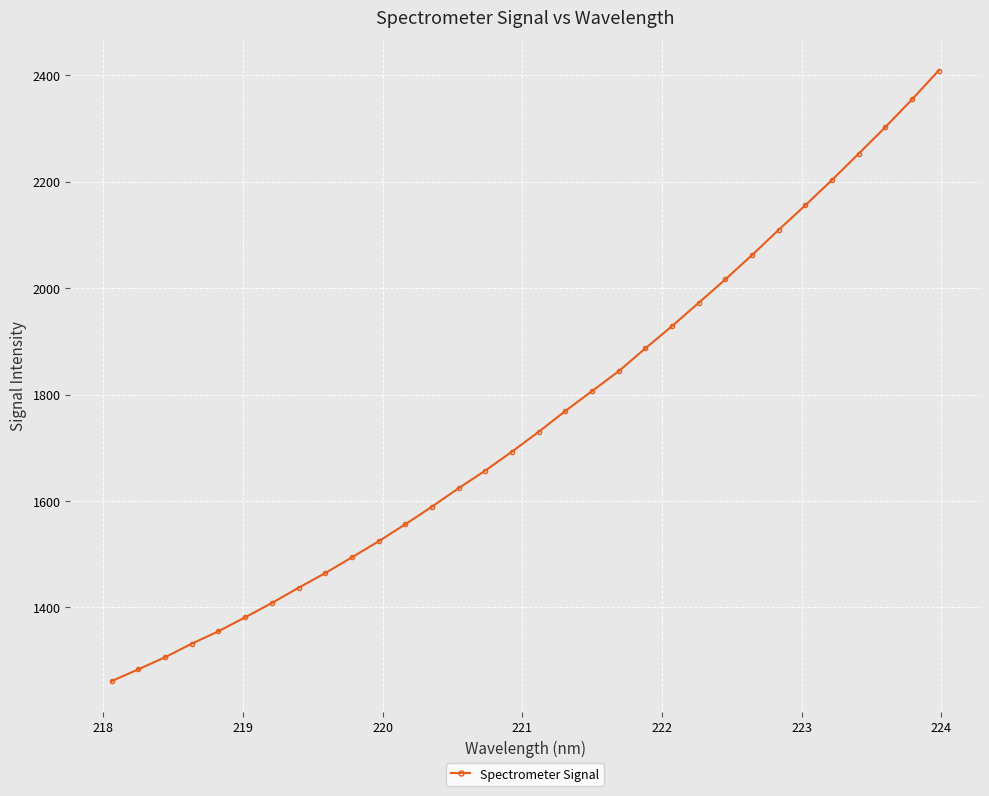

What is the value of the 27th point from the left?

2155.9